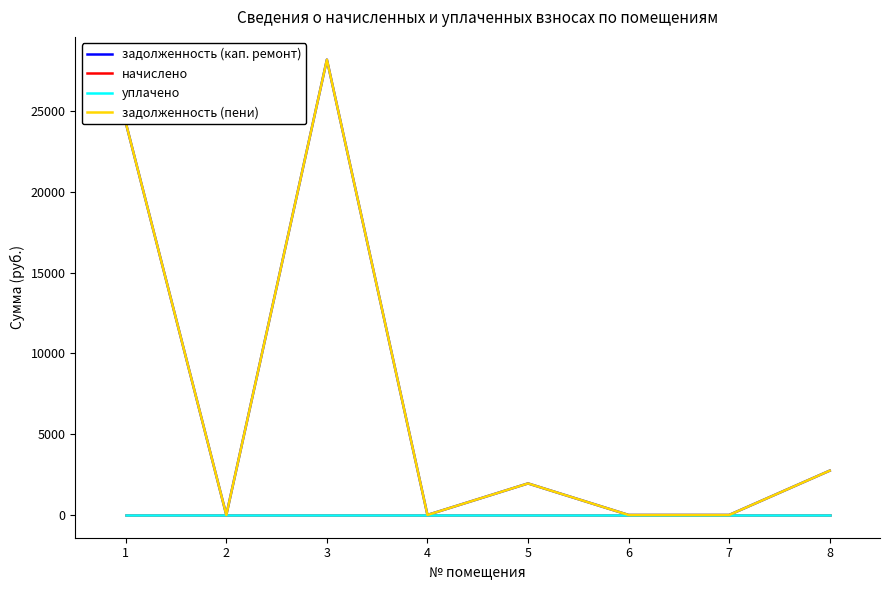

Which label corresponds to the smallest value in the chart?

2